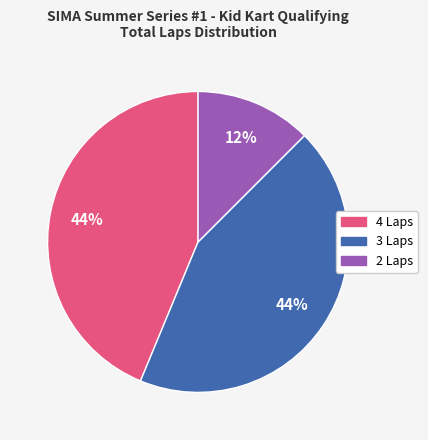

To the nearest percent, what is the average slice percentage?

33%